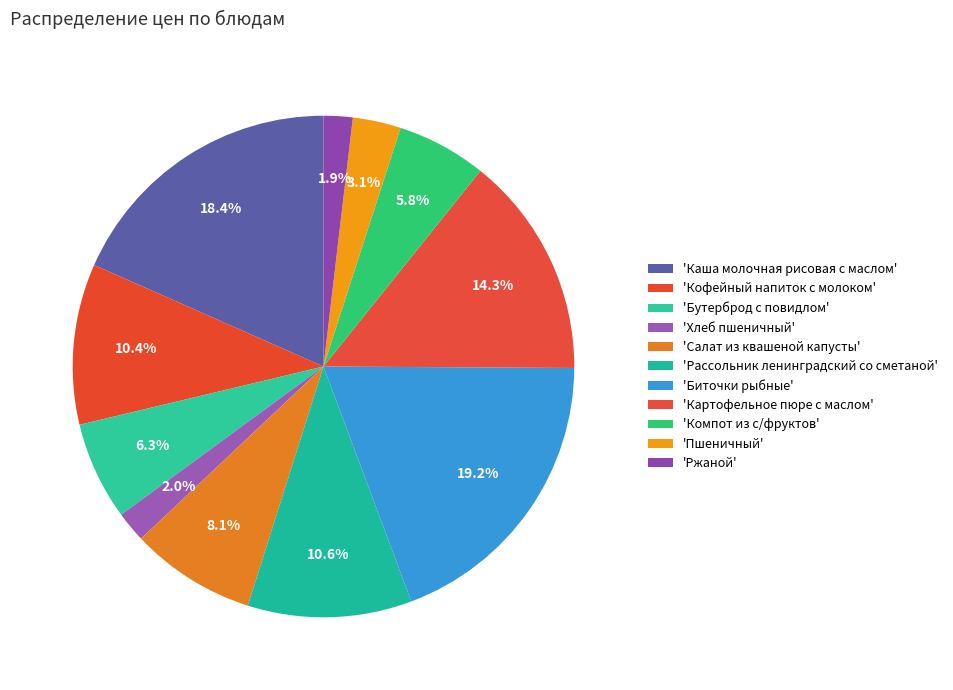

Count the number of slices in the pie.

11